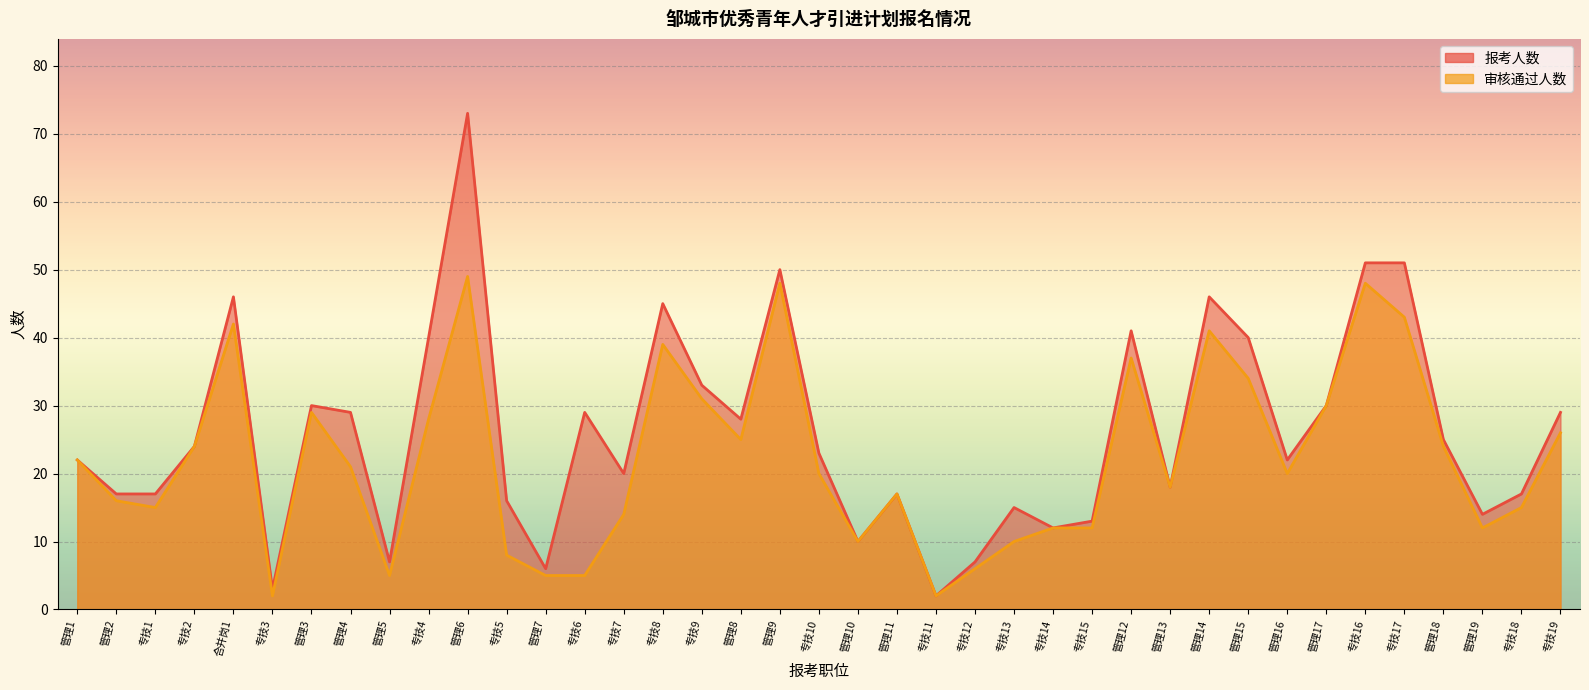

At which category does the chart reach its minimum across all series?

专技11